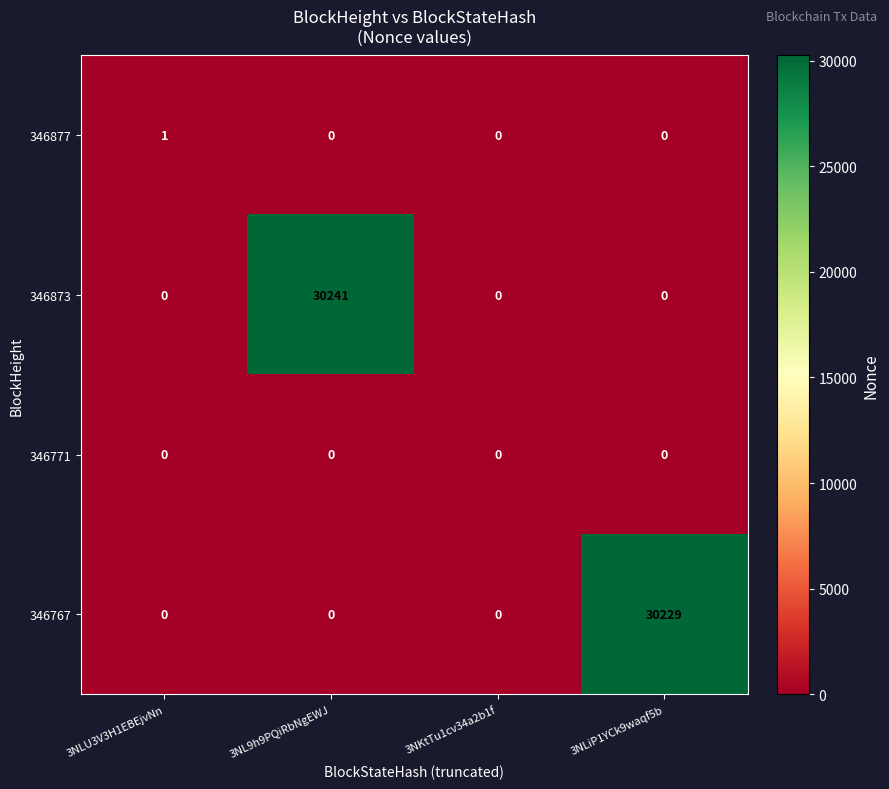

What is the approximate value of 346873 at 3NL9h9PQiRbNgEWJ?

30241